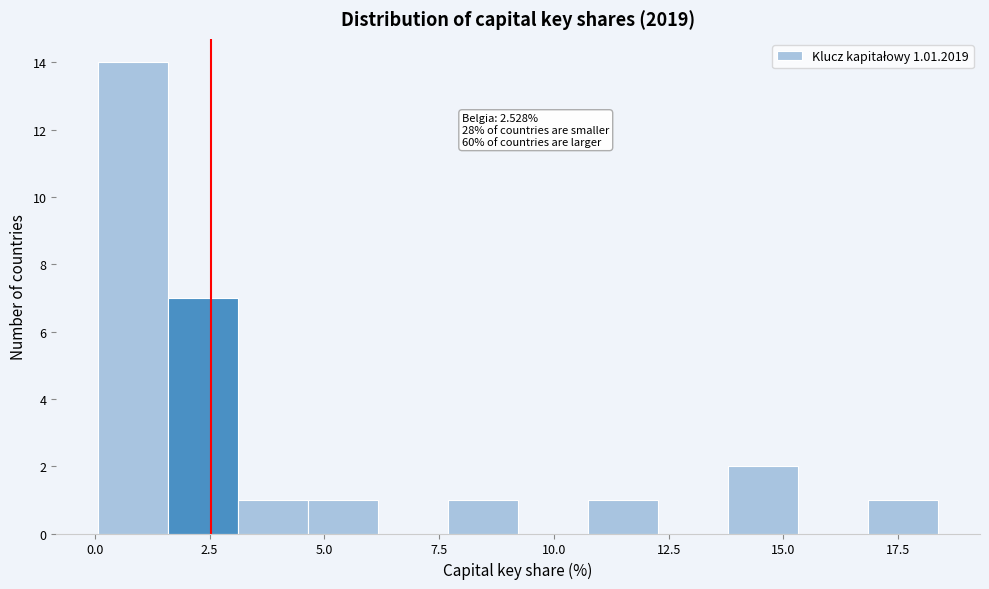

Read against the x-axis, roughly where is the centre of the tallest bar?

1.0